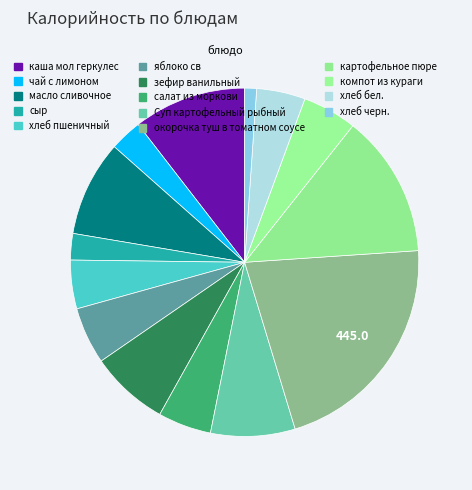

The хлеб бел. slice represents 15% of the pie. True or false?

False